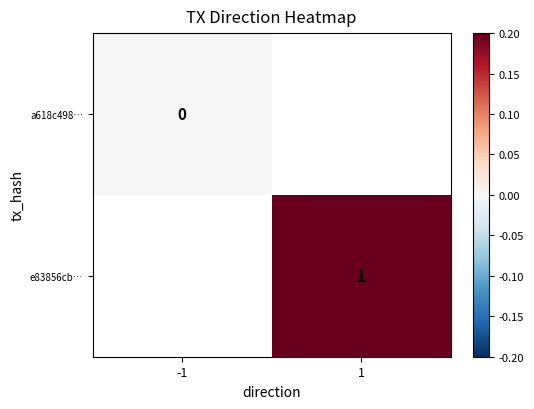

Is it true that e83856cb… equals 1 at 1?

True